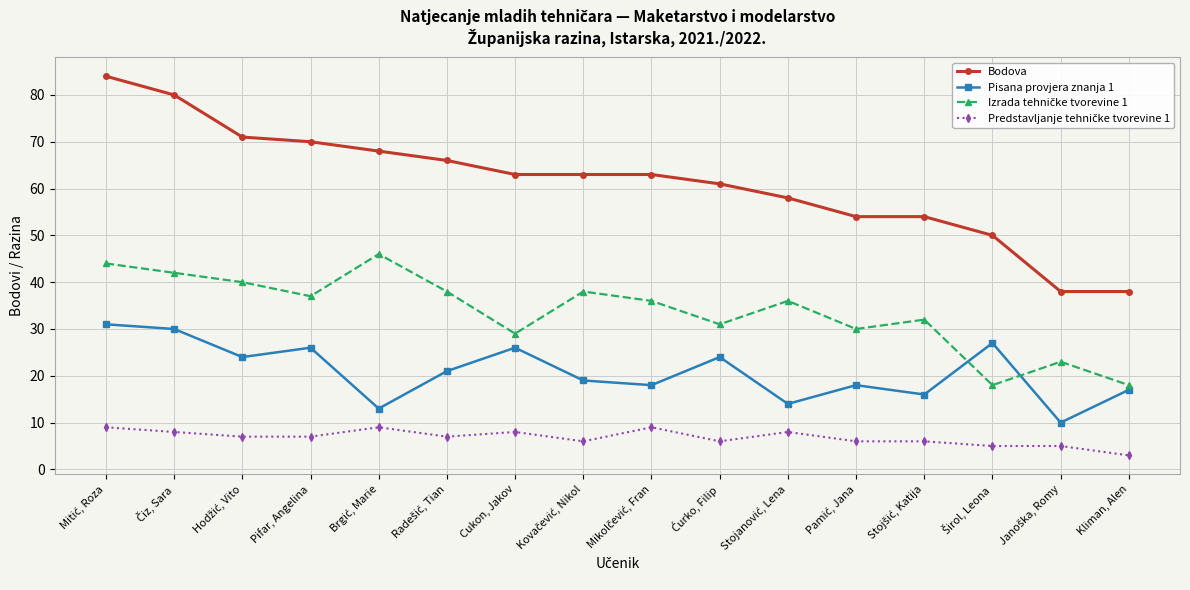

What is the difference between the highest and lowest values at Cukon, Jakov?

55